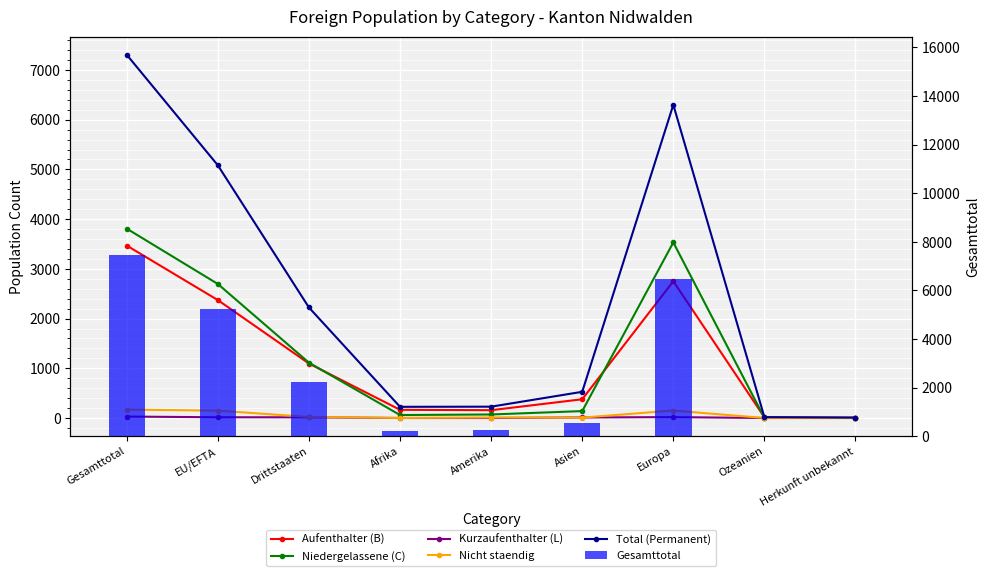

Is it true that Total (Permanent) equals 7306 at Gesamttotal?

True